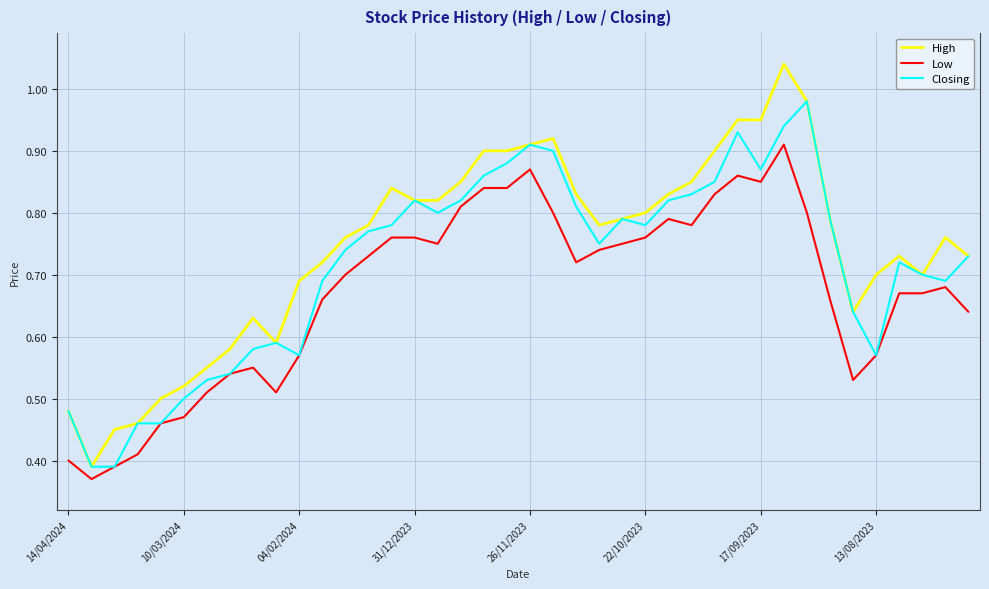

Which series has the largest total across all categories?

High